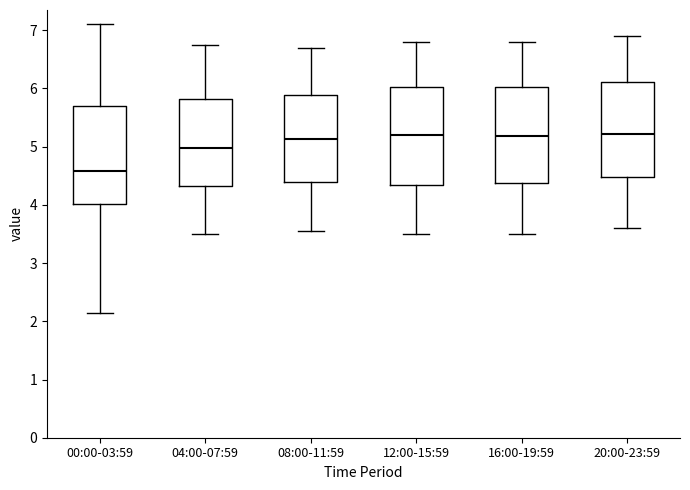

Reading left to right, transcribe this box plot: for each box, give where its median line is, the range the box spans, and where its two whiskers end, as read against the y-axis. The values are not printed on the chart, so give them approximately, as read against the axis.

00:00-03:59: median 4.6, box 4.0 to 5.7, whiskers 2.2 to 7.1
04:00-07:59: median 5.0, box 4.3 to 5.8, whiskers 3.5 to 6.8
08:00-11:59: median 5.1, box 4.4 to 5.9, whiskers 3.6 to 6.7
12:00-15:59: median 5.2, box 4.3 to 6.0, whiskers 3.5 to 6.8
16:00-19:59: median 5.2, box 4.4 to 6.0, whiskers 3.5 to 6.8
20:00-23:59: median 5.2, box 4.5 to 6.1, whiskers 3.6 to 6.9